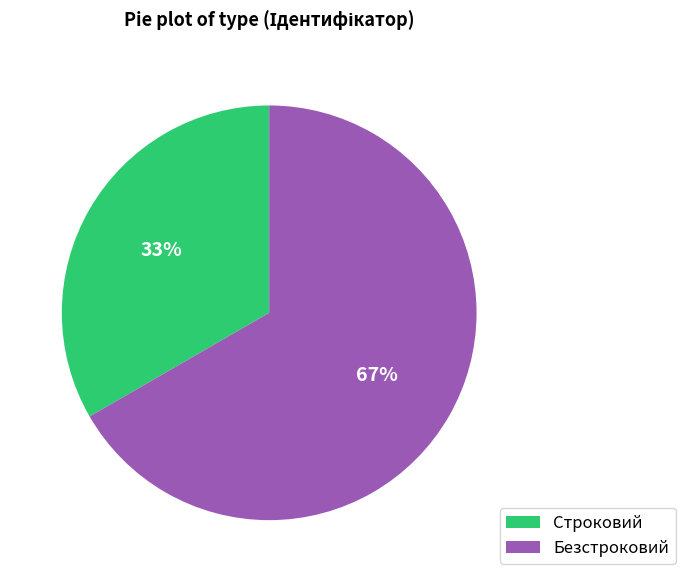

To the nearest percent, what is the average slice percentage?

50%